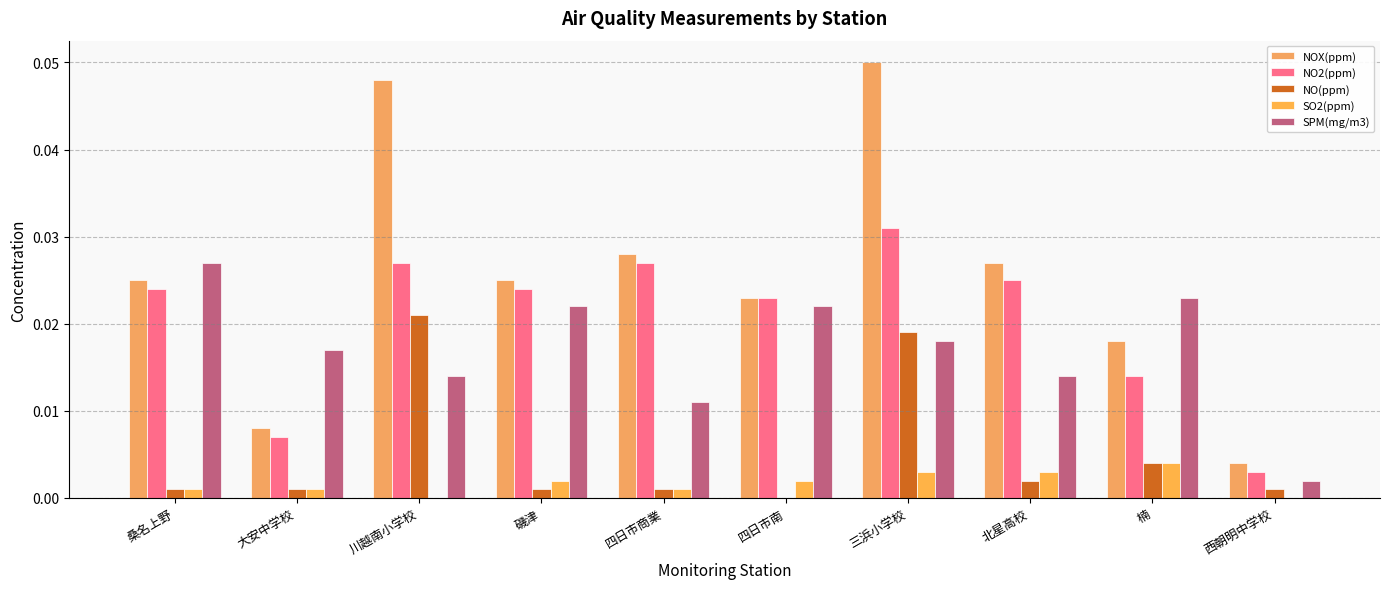

Which series has the widest spread of values?

NOX(ppm)